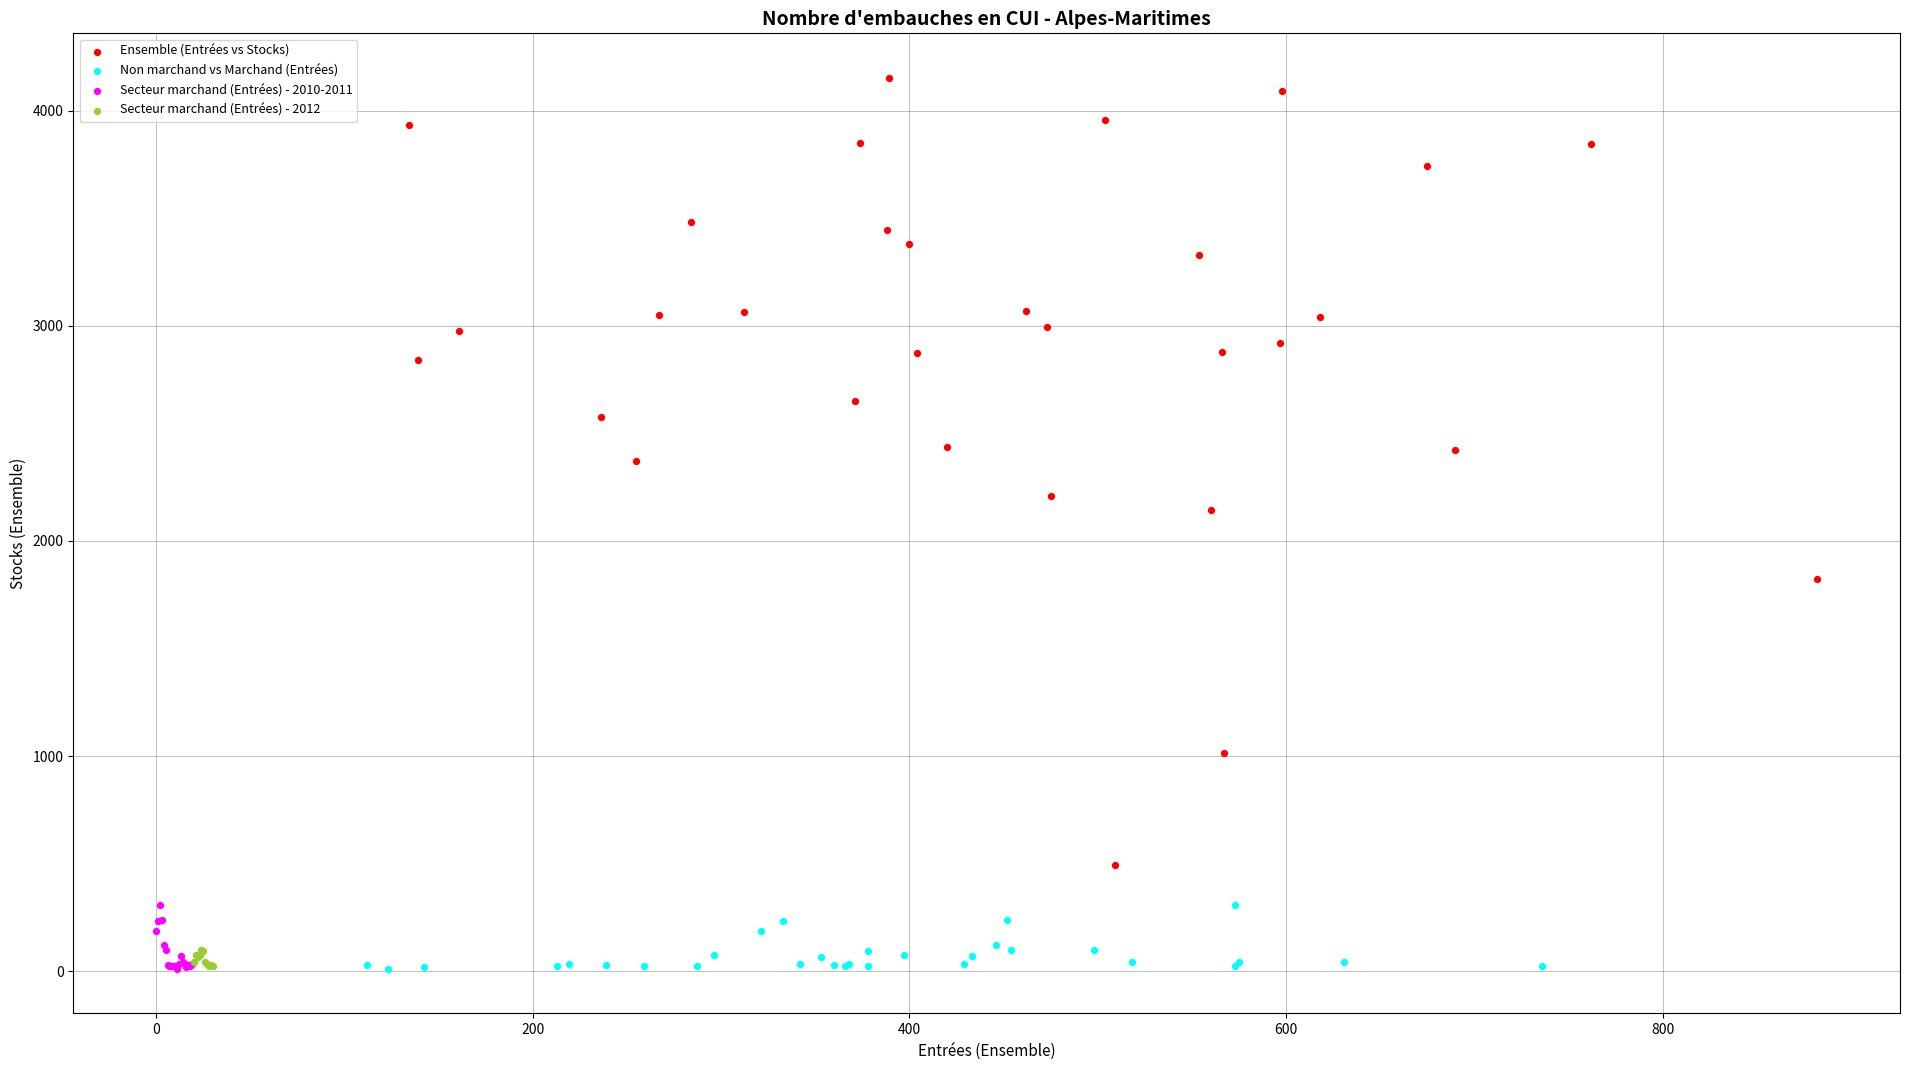

What are all the series names shown in the legend?

Ensemble (Entrées vs Stocks), Non marchand vs Marchand (Entrées), Secteur marchand (Entrées) - 2010-2011, Secteur marchand (Entrées) - 2012